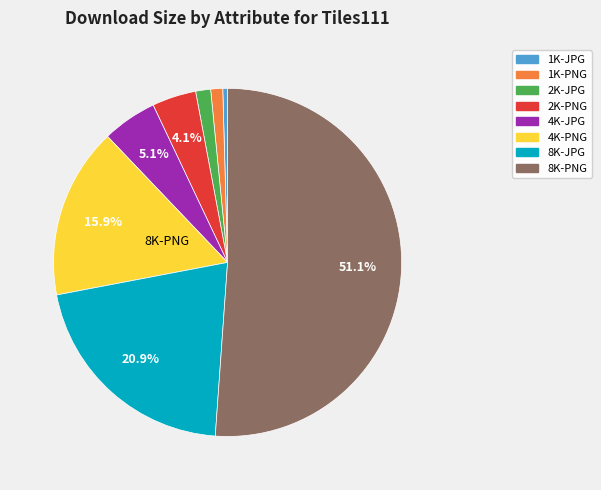

What portion of the pie excludes 4K-PNG?

84.1%